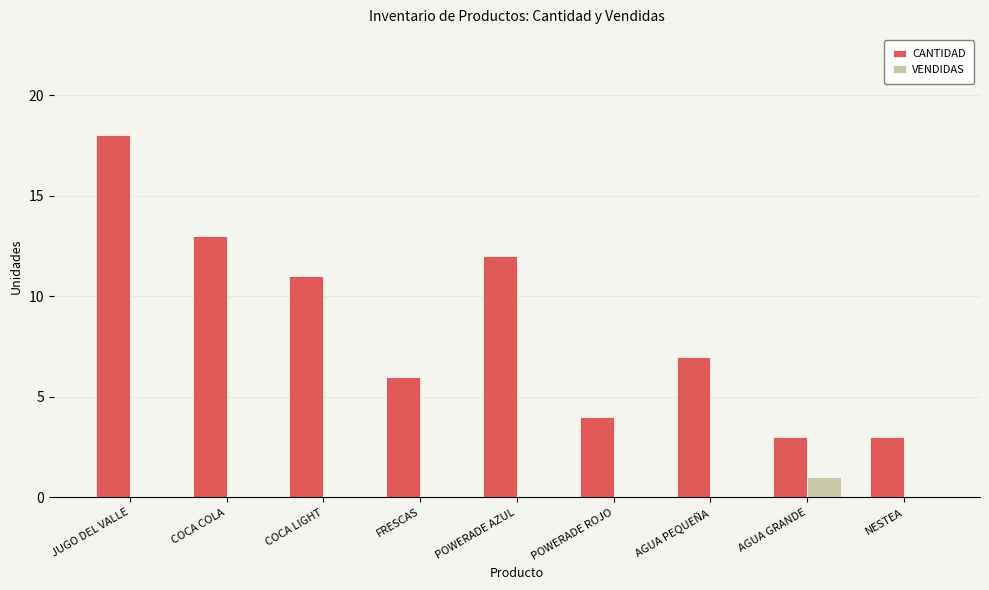

What is the maximum value for CANTIDAD?

18